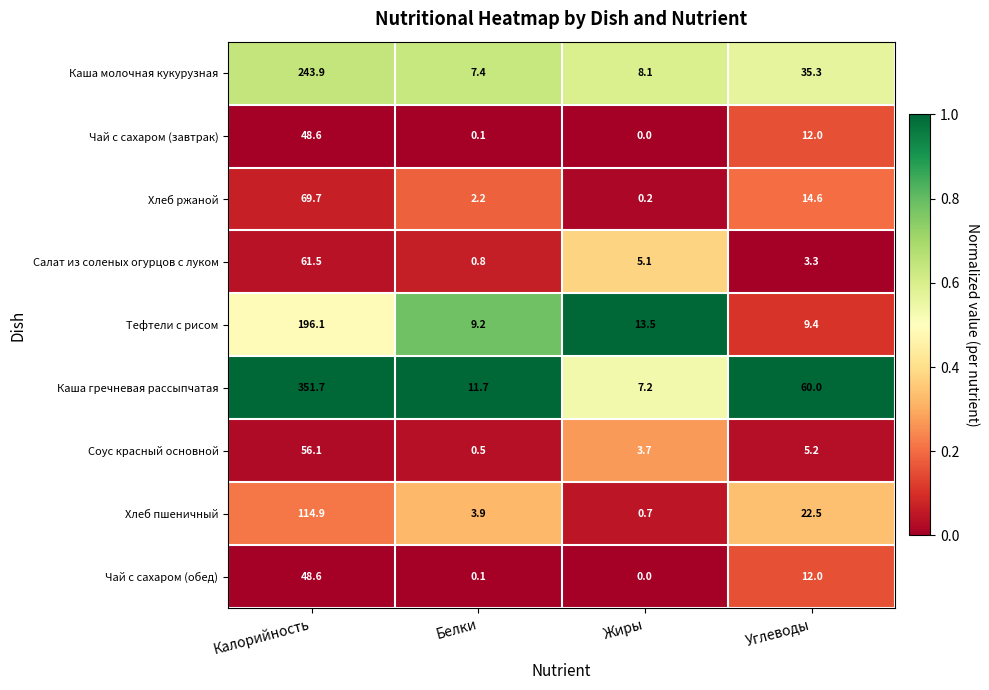

What is the total value across all series at Жиры?

38.5